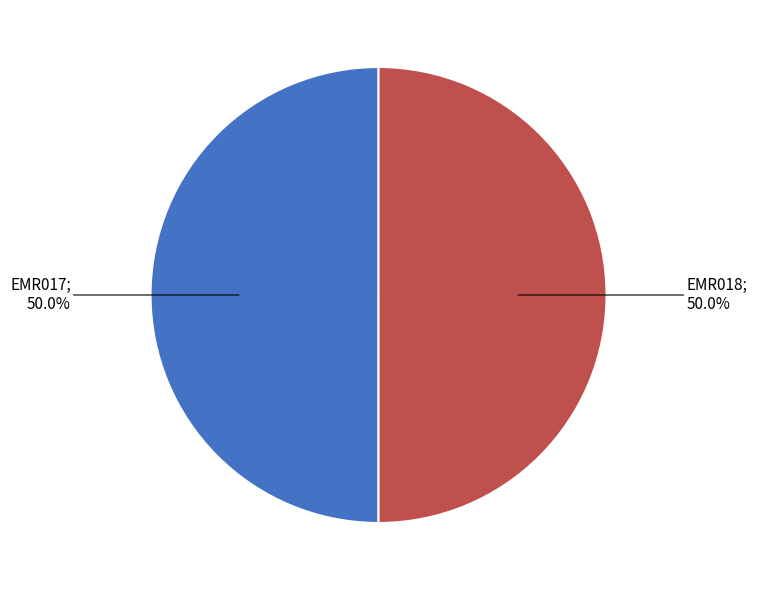

How many slices are in this pie chart?

2